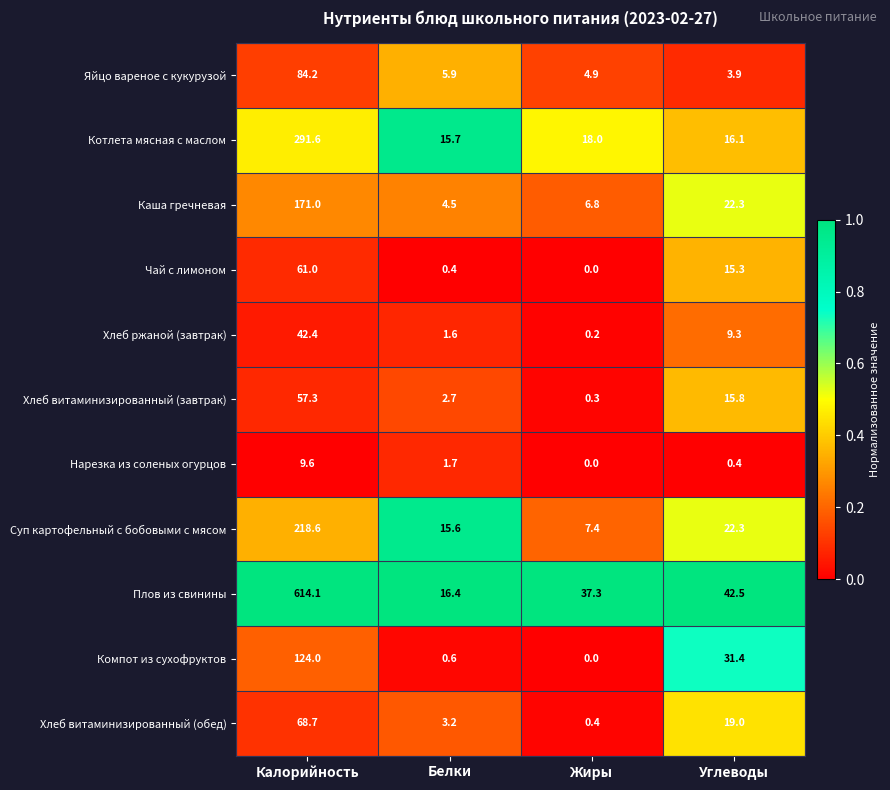

Which series has the largest total across all categories?

Плов из свинины